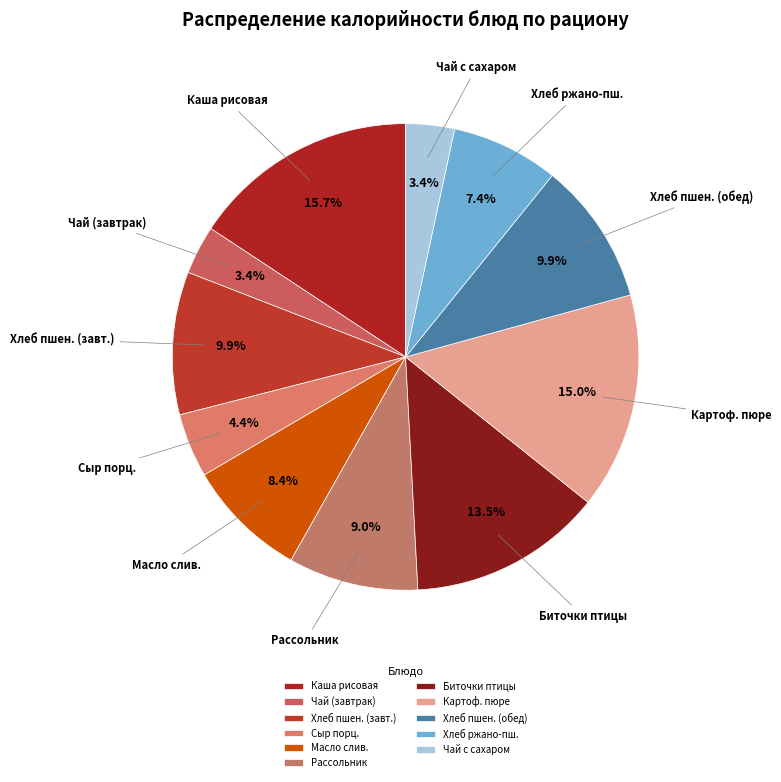

Is there a majority slice in this chart?

No